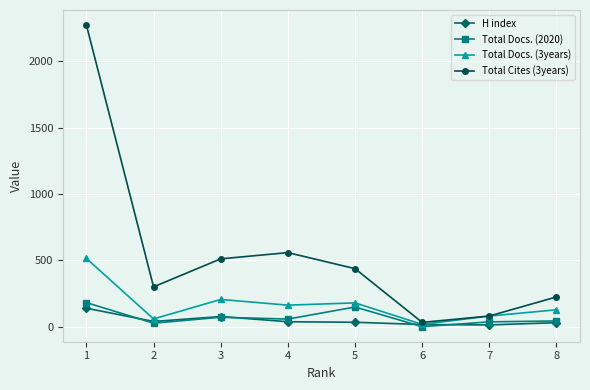

What is the highest value of the Total Docs. (2020) series?

181